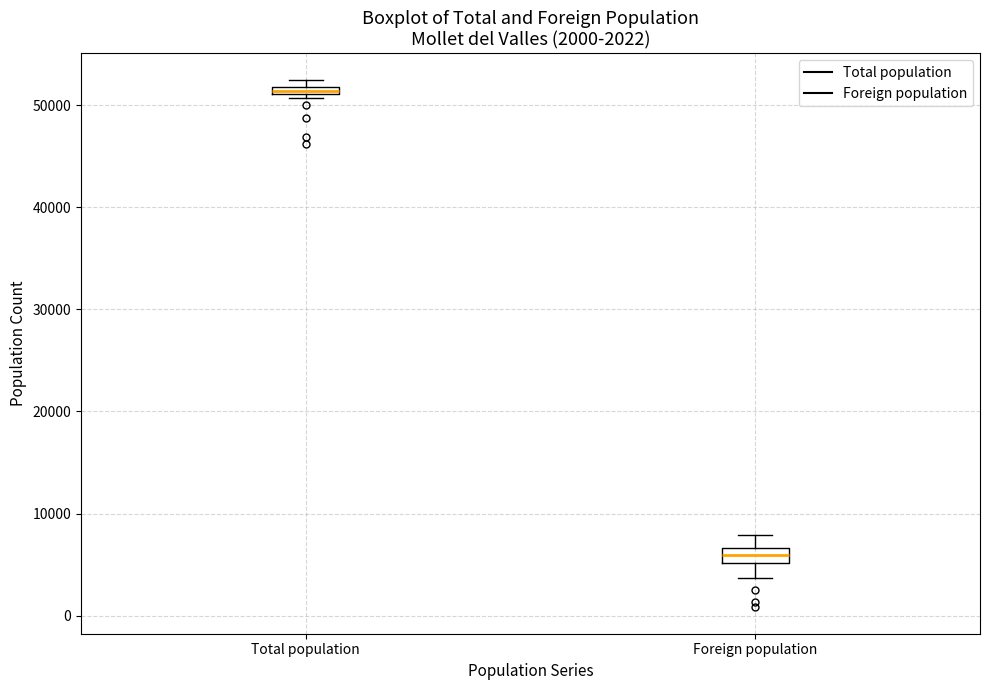

Which box's median line is the lowest?

Foreign population